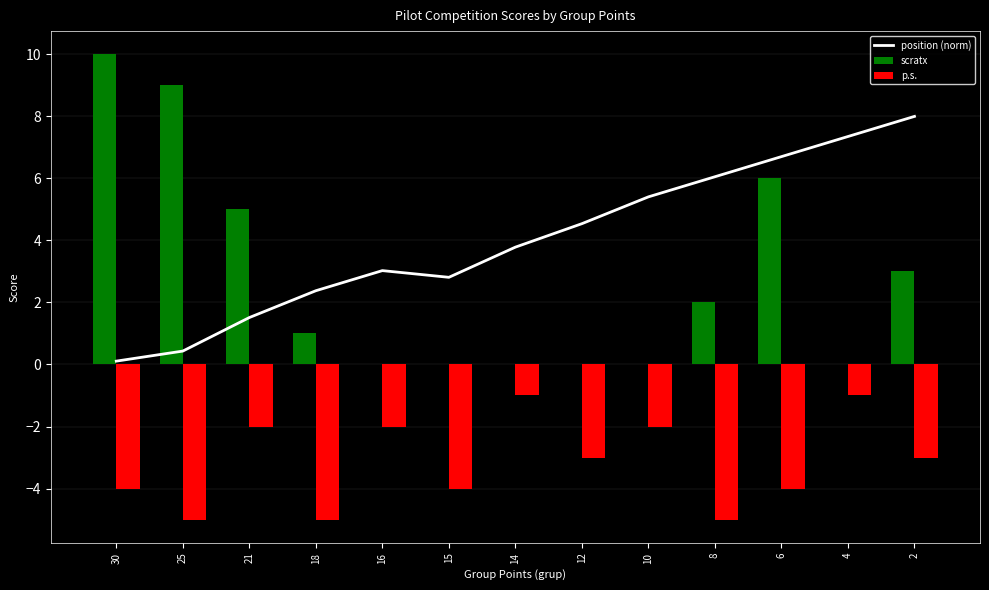

List the series in order of their overall mean, highest first.

position (norm), scratx, p.s.